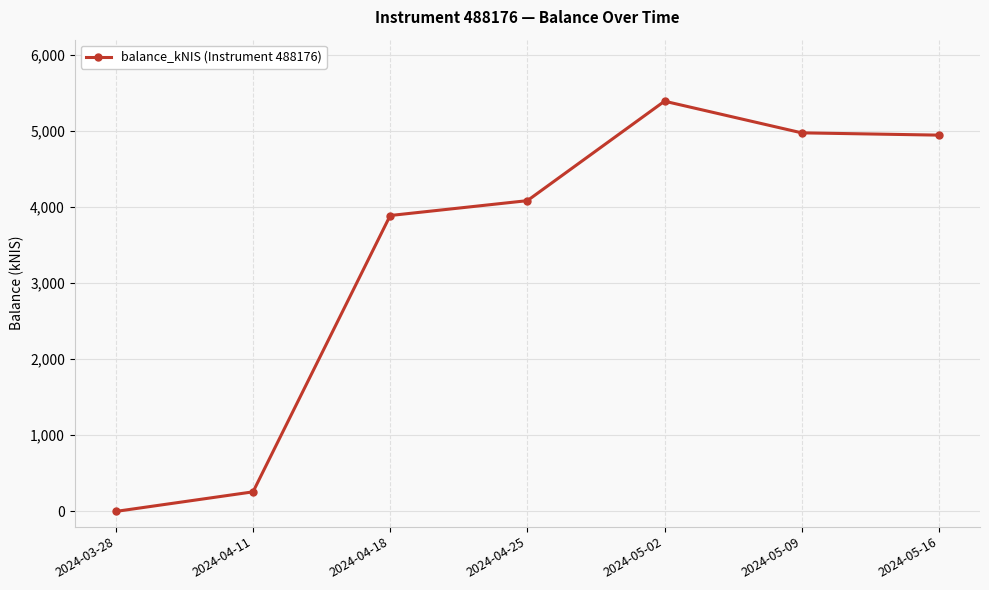

At which category does the data reach its first local peak?

2024-05-02